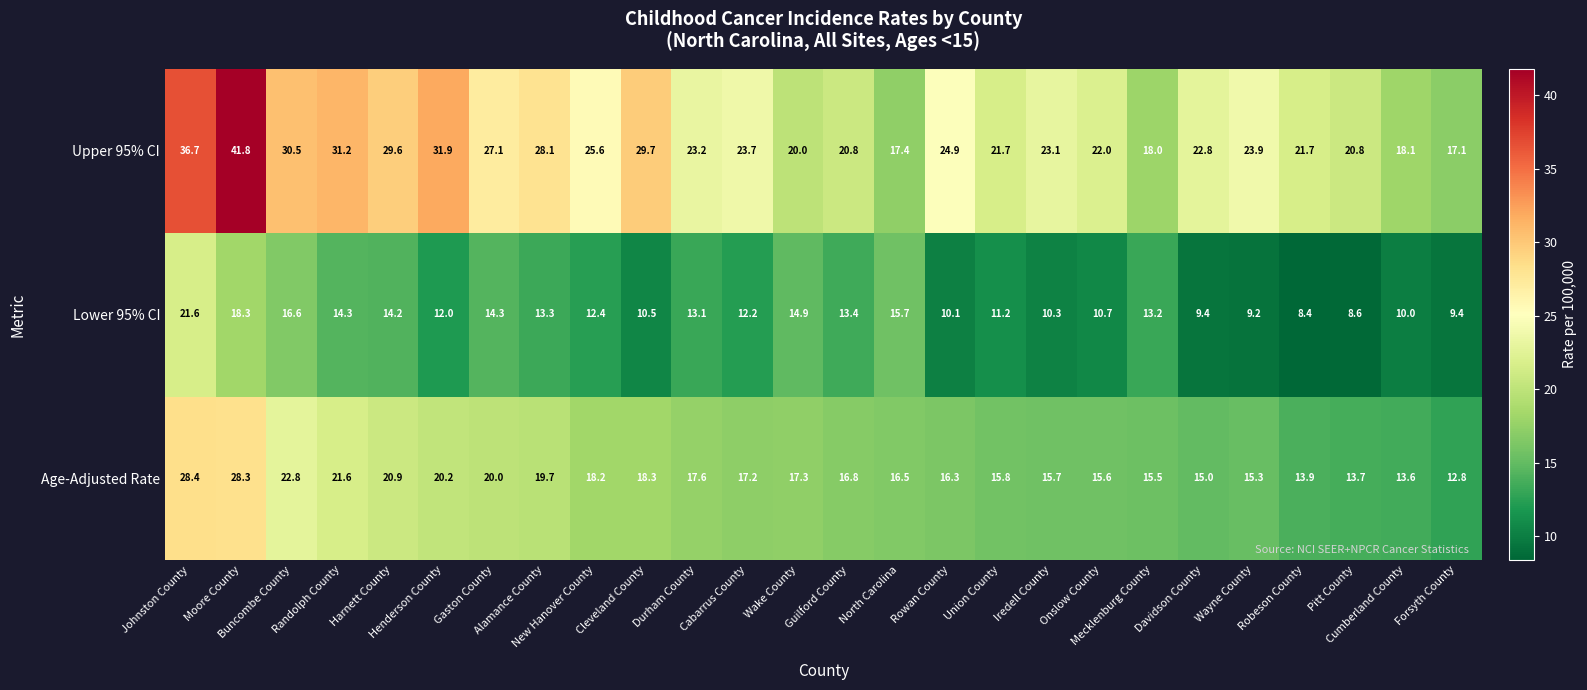

At how many categories does at least one series exceed 23?

15